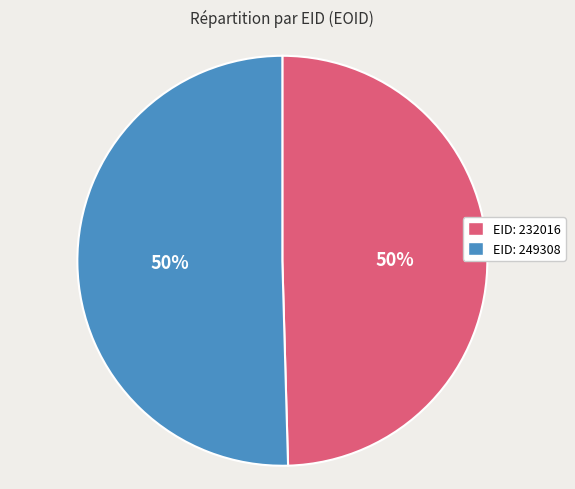

To the nearest percent, what percentage of the pie is EID: 232016?

50%